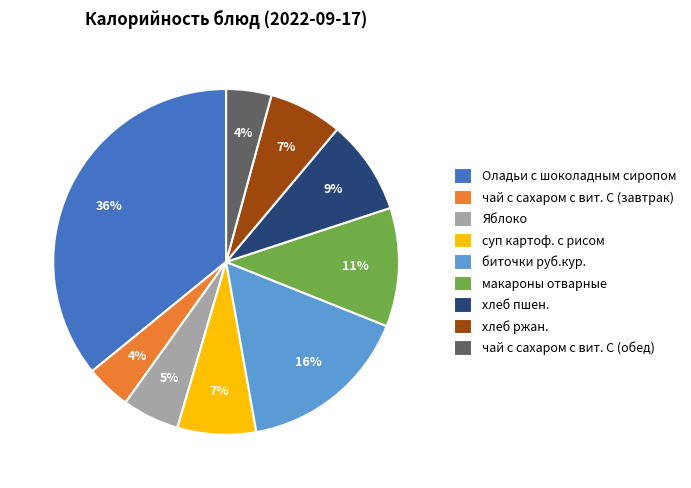

To the nearest percent, what is the combined percentage of биточки руб.кур. and чай с сахаром с вит. С (обед)?

20%